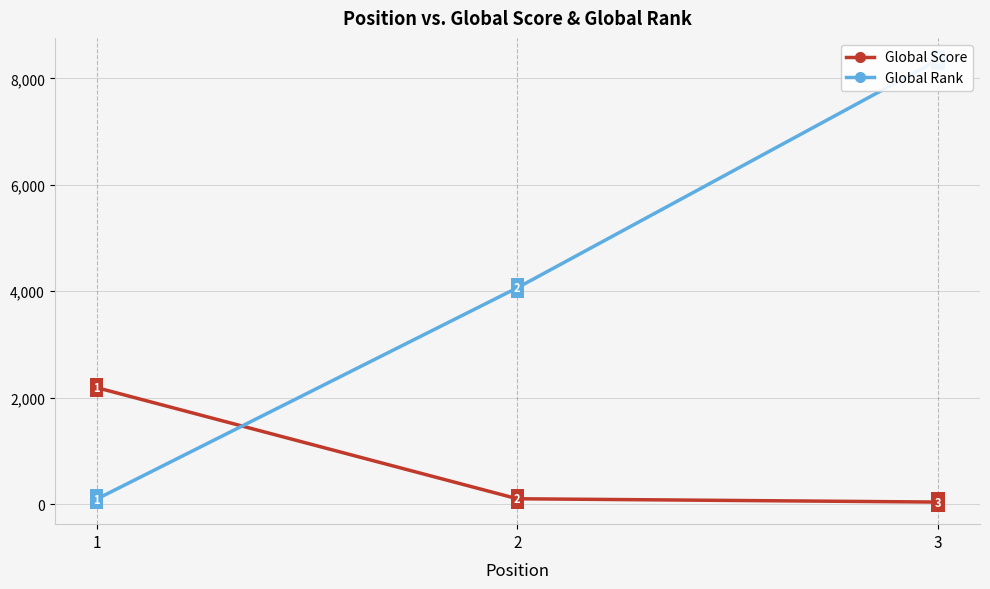

How many data points in Global Rank are less than 4065?

1